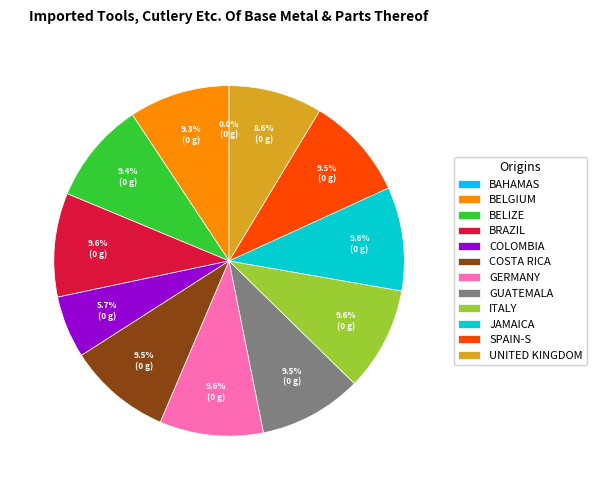

Is there a majority slice in this chart?

No